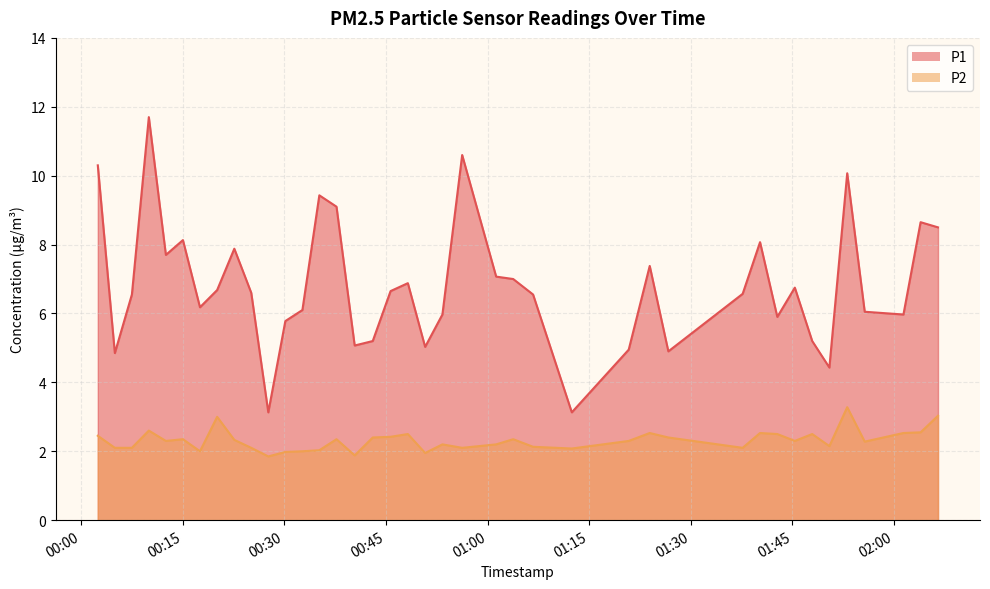

The value of P2 at 2023-04-01T02:06:29 is 3.0. True or false?

True